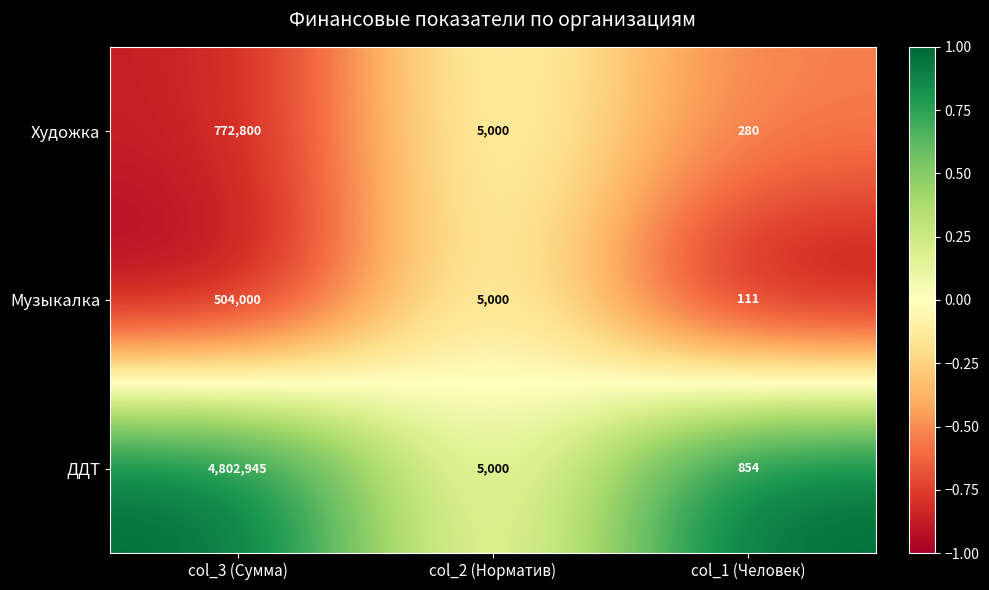

How many series are shown in this chart?

3